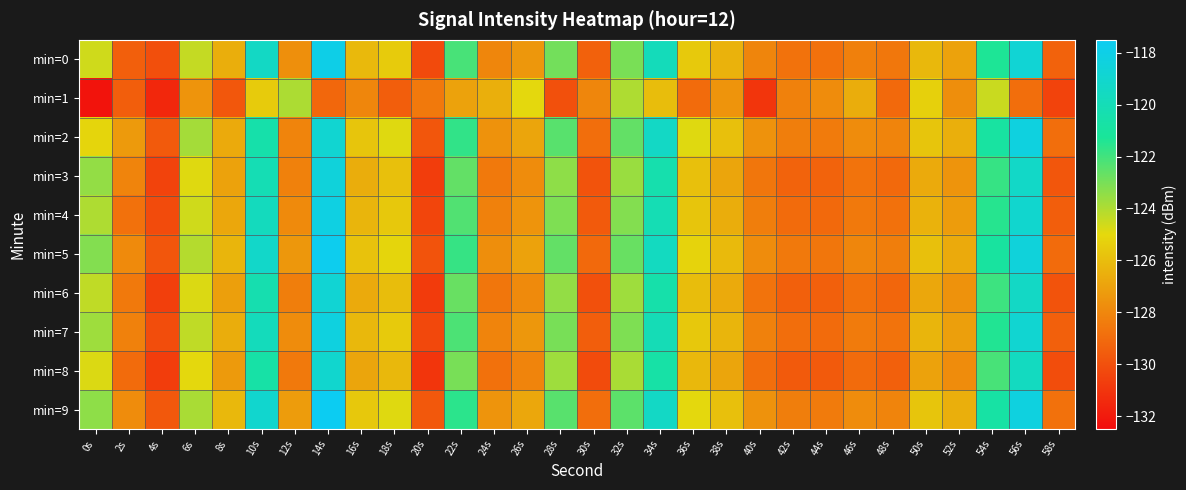

At 56s, list the series in order from largest to smallest.

min=2, min=9, min=5, min=0, min=7, min=4, min=3, min=6, min=8, min=1